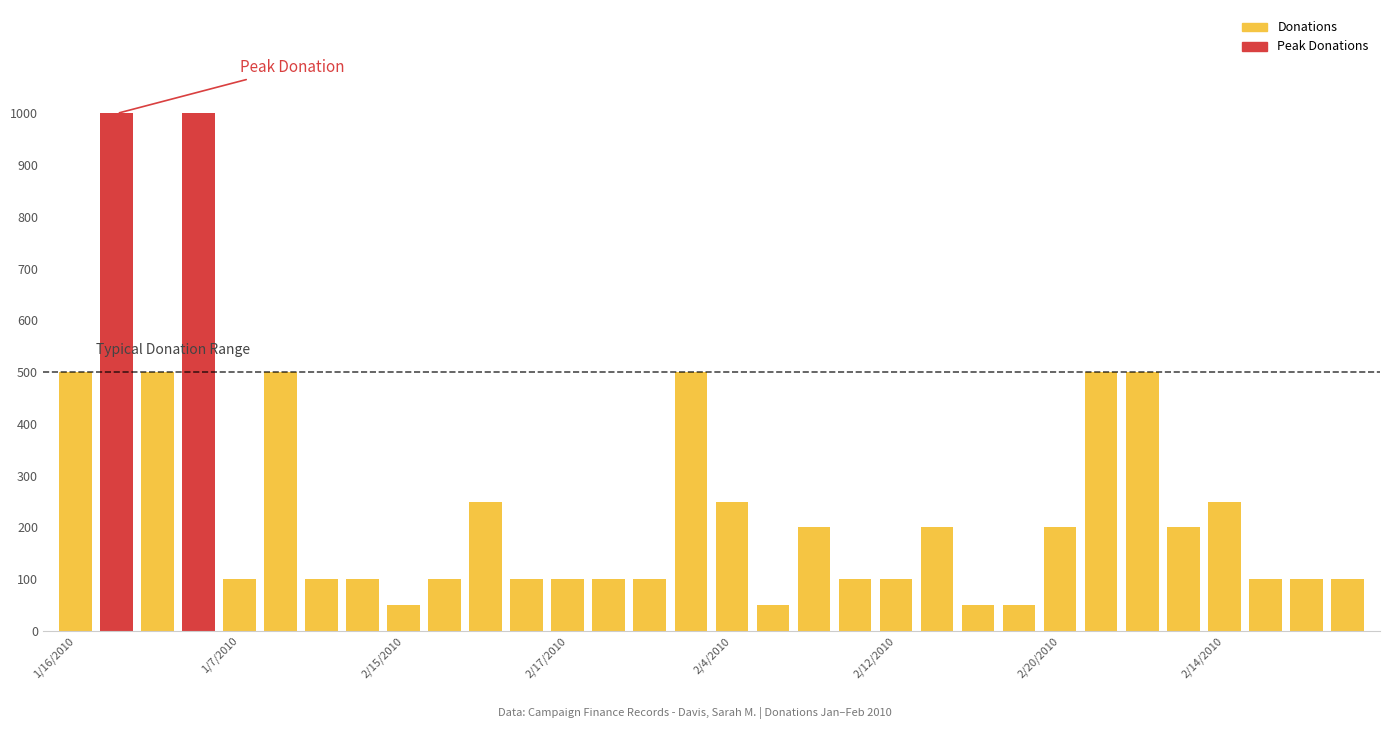

What is the maximum value shown in the chart?

1000